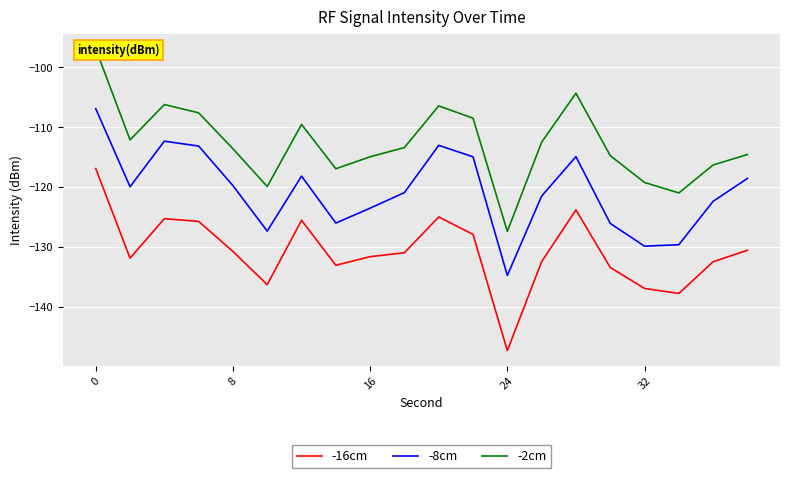

Is it true that -16cm equals -147.3 at 24?

True